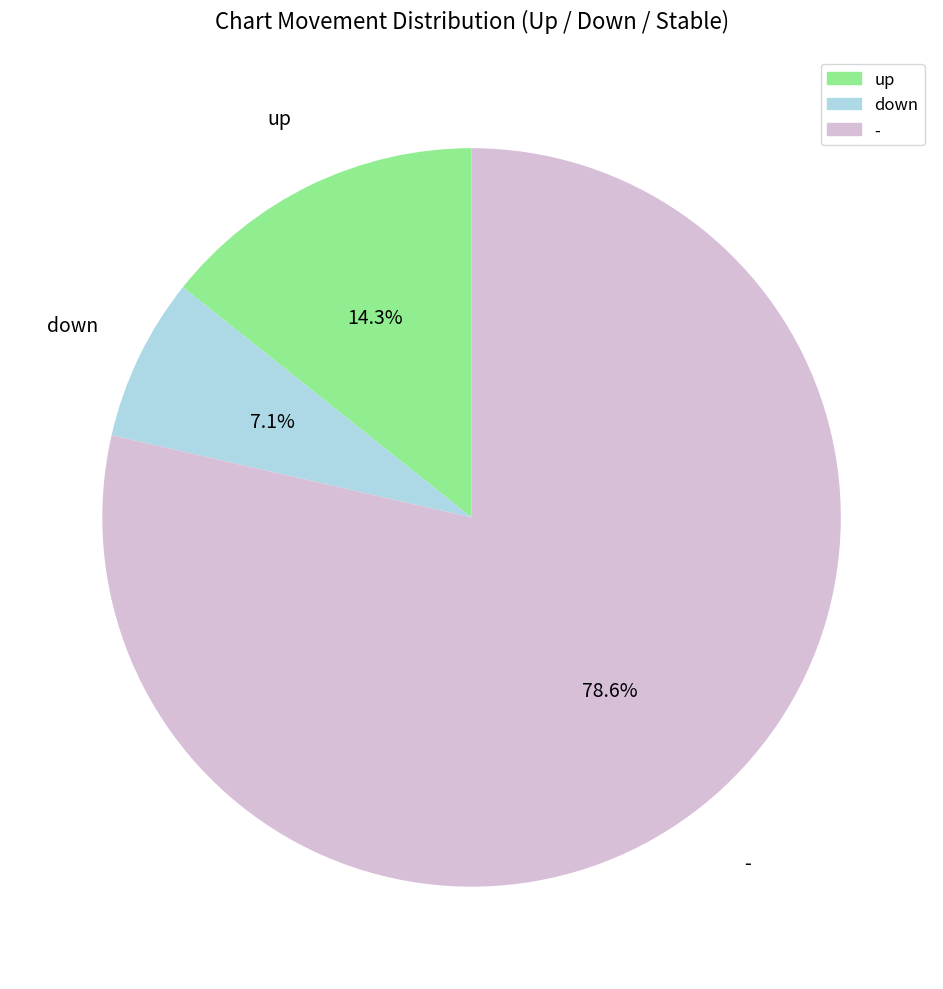

To the nearest percent, what is the difference between the up and - slice percentages?

64%